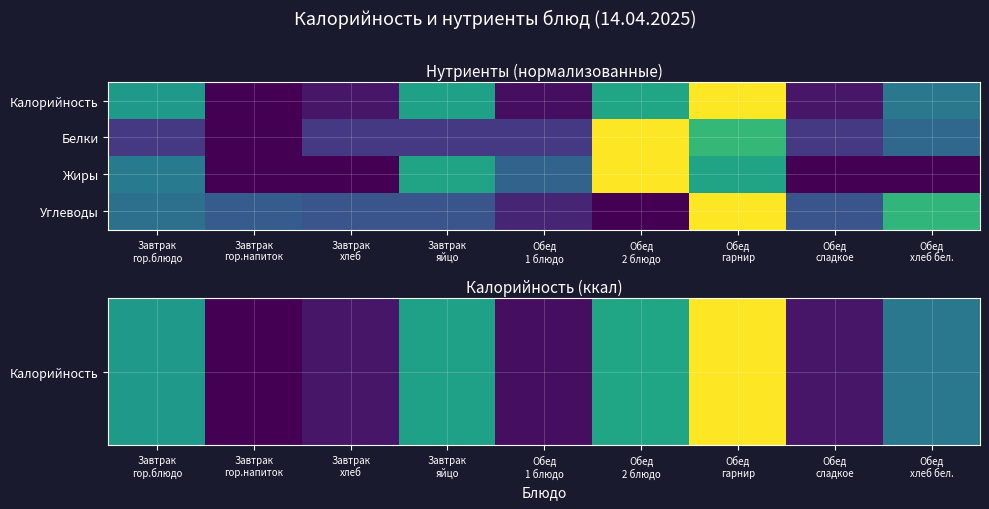

Between Завтрак
яйцо and Обед
сладкое, which is larger?

Завтрак
яйцо